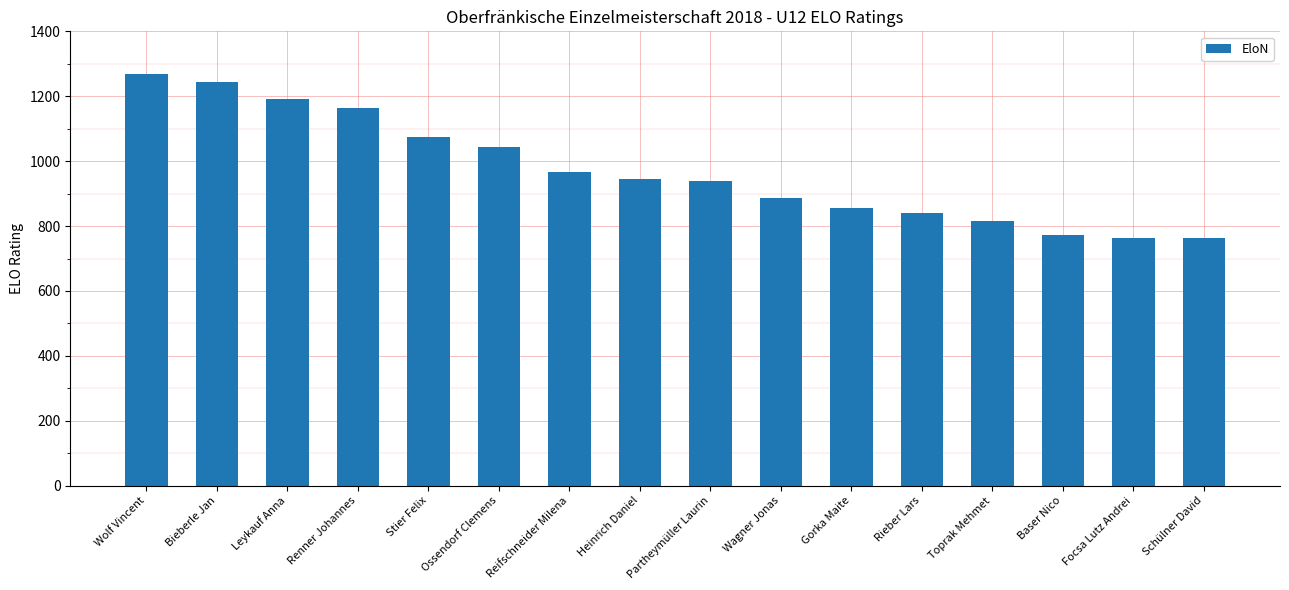

What is the average value?

971